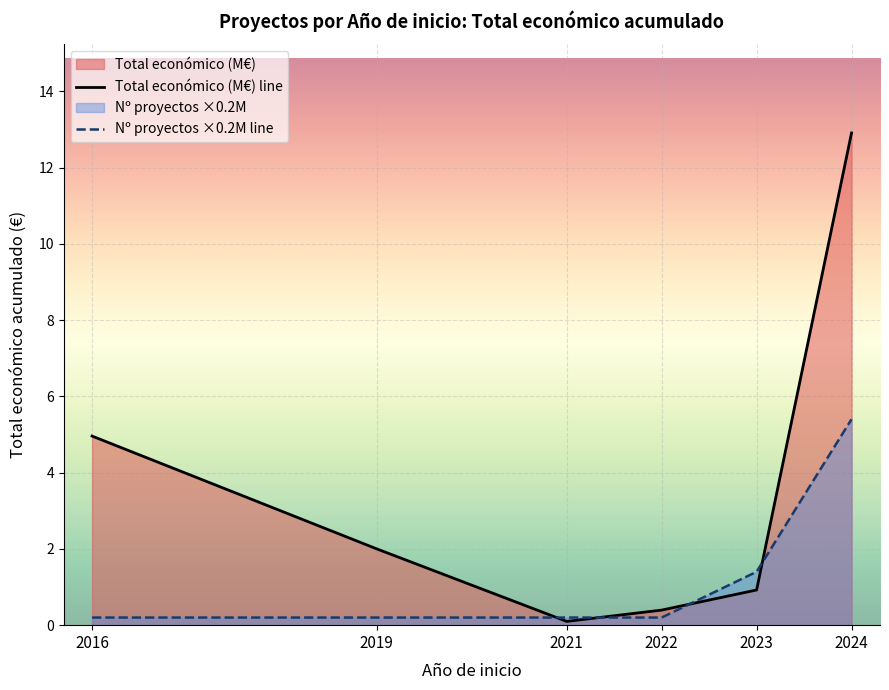

What value does the Total económico (M€) line series have at 2019?

2.0